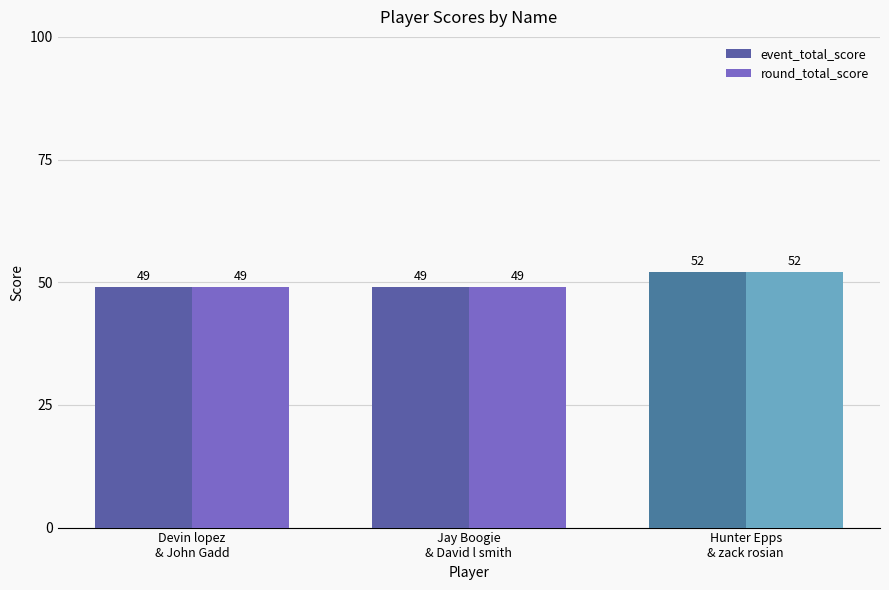

Reading right to left, what are all the values shown in this chart?

event_total_score: 52	49	49
round_total_score: 52	49	49